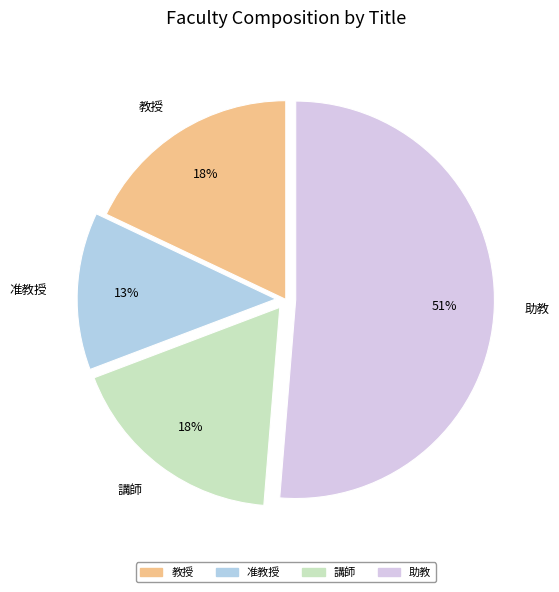

Does any single category account for the majority?

Yes